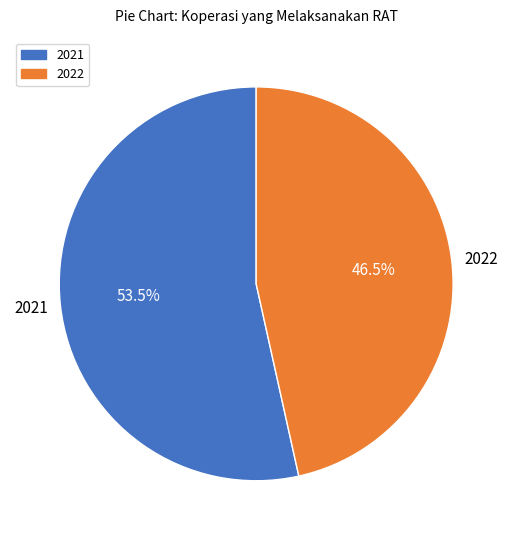

Which slice is the smallest?

2022